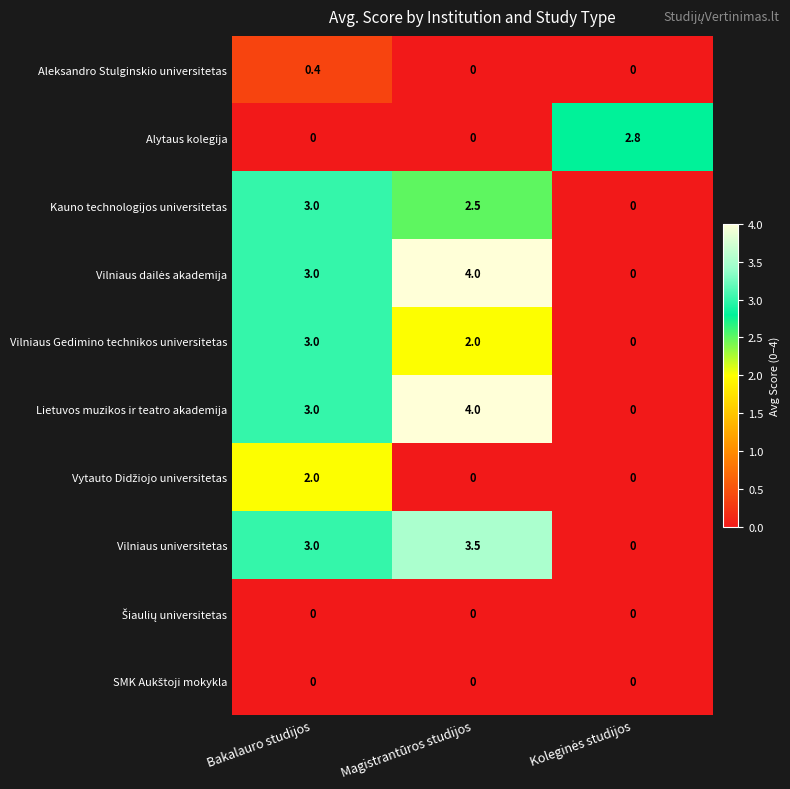

Count the number of categories in the chart.

3